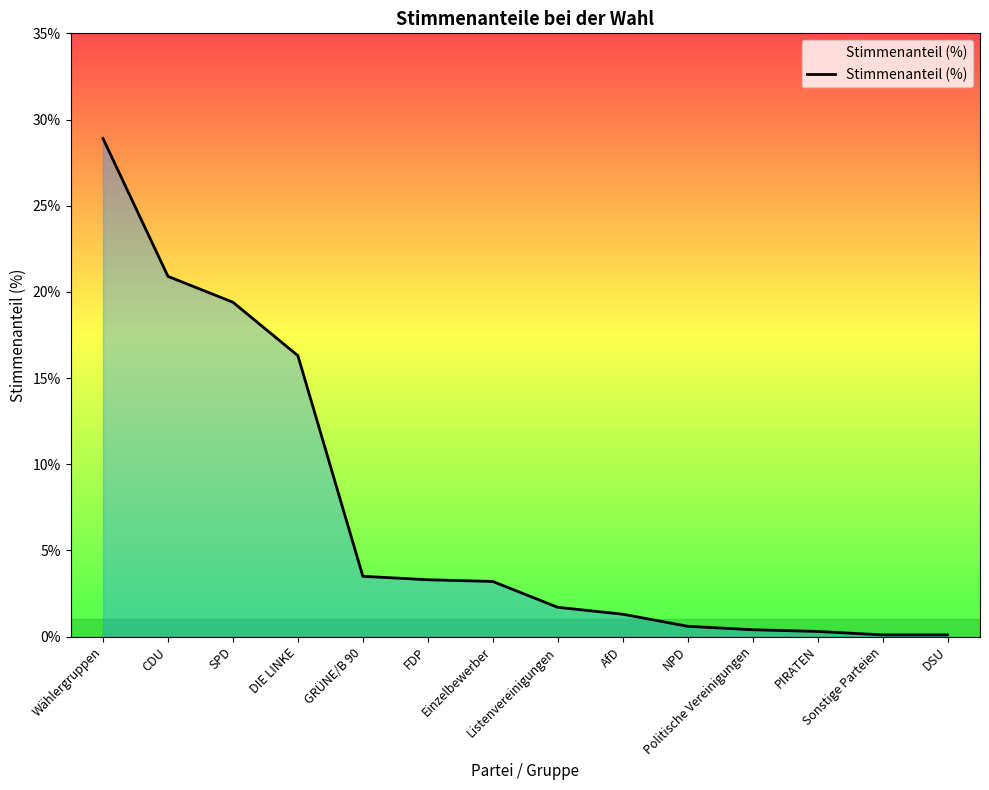

What is the difference between the maximum and minimum values?

28.8